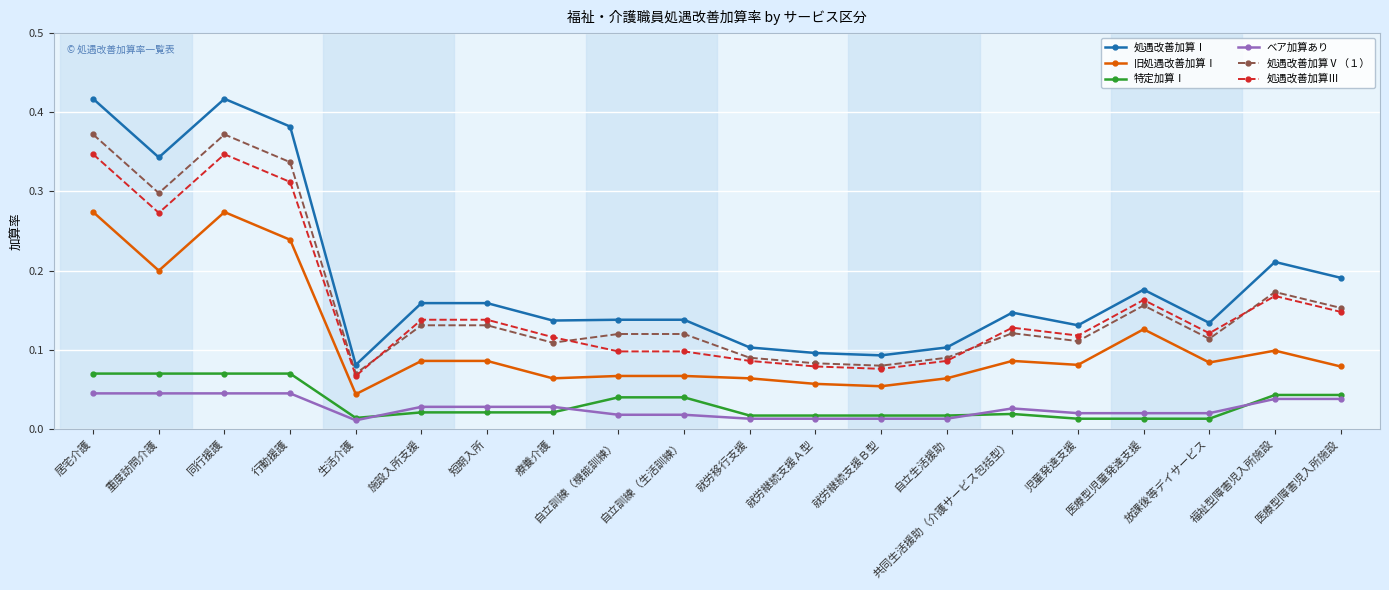

Does the chart have visible grid lines?

Yes